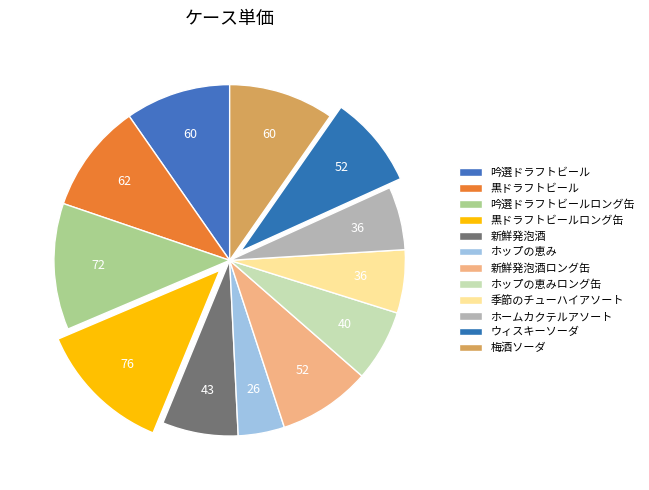

Which category has the biggest portion of the pie?

黒ドラフトビールロング缶